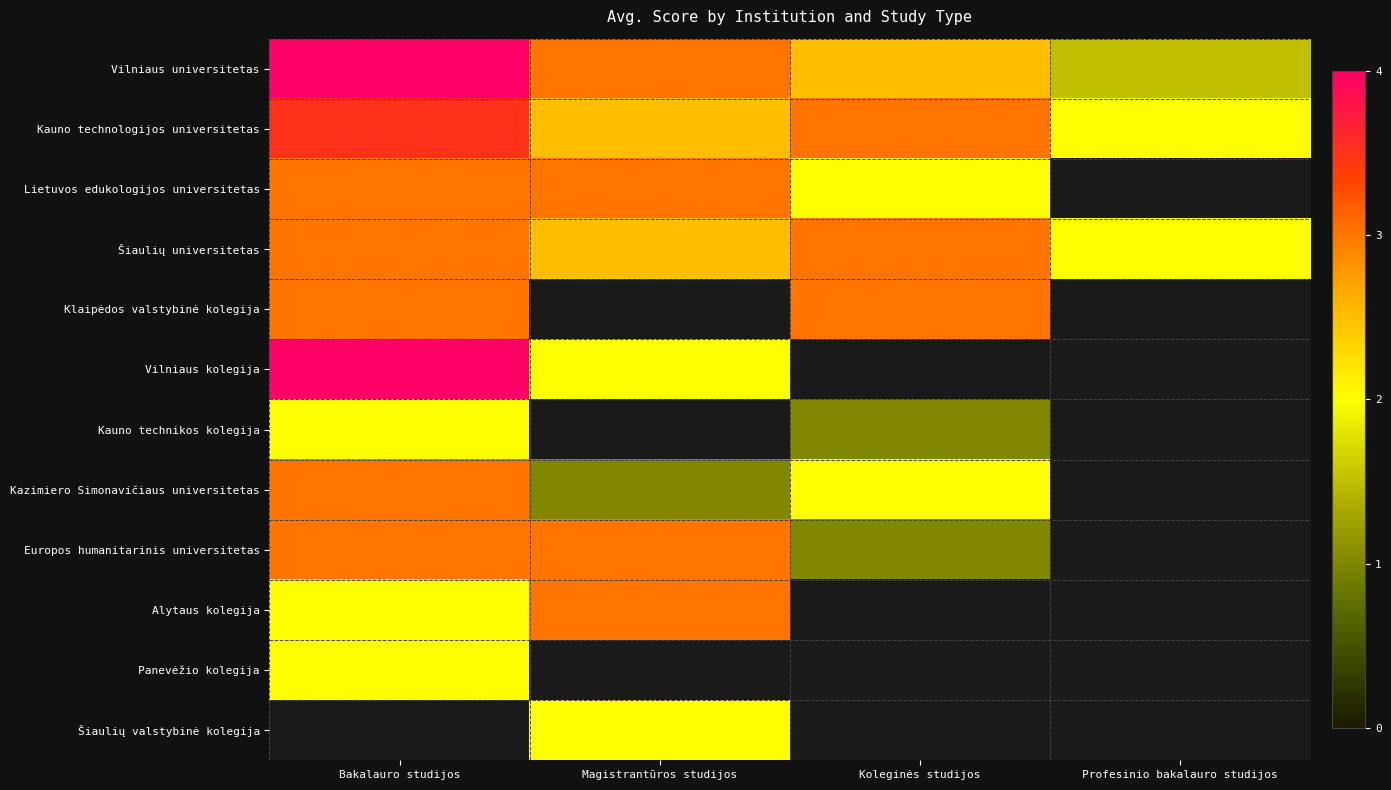

What is the spread (max minus min) of values at Profesinio bakalauro studijos?

0.5